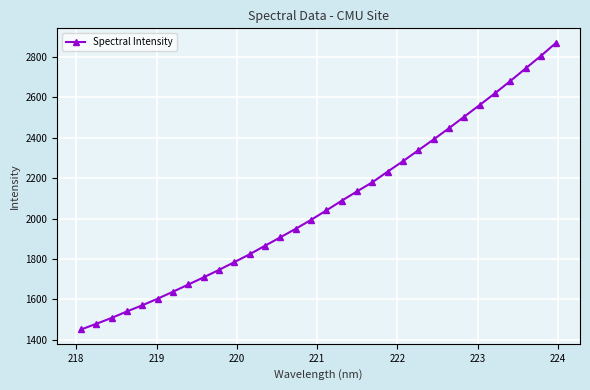

What is the maximum value shown in the chart?

2871.2